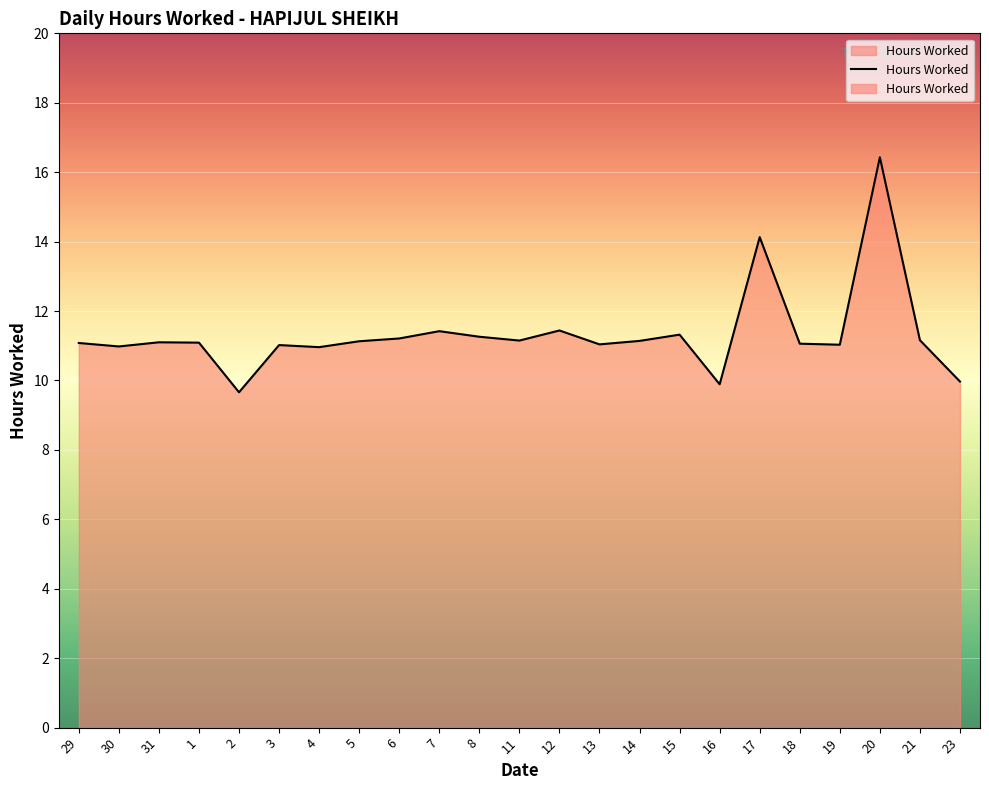

What is the average value?

11.3